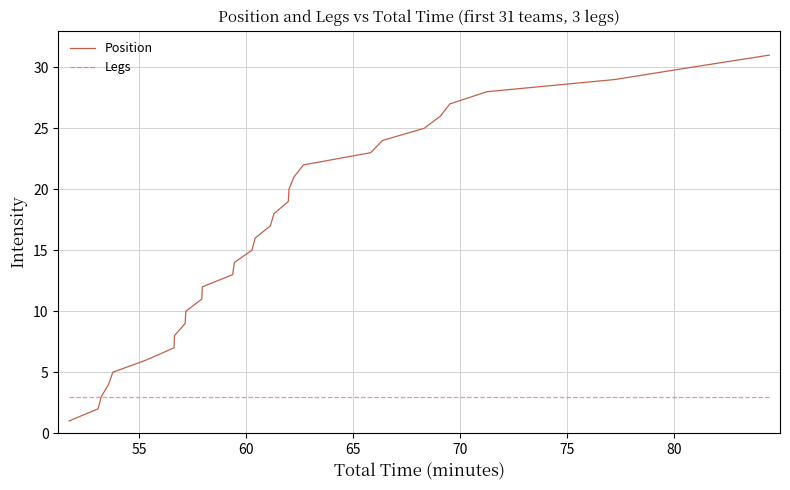

What is the minimum value for Legs?

3